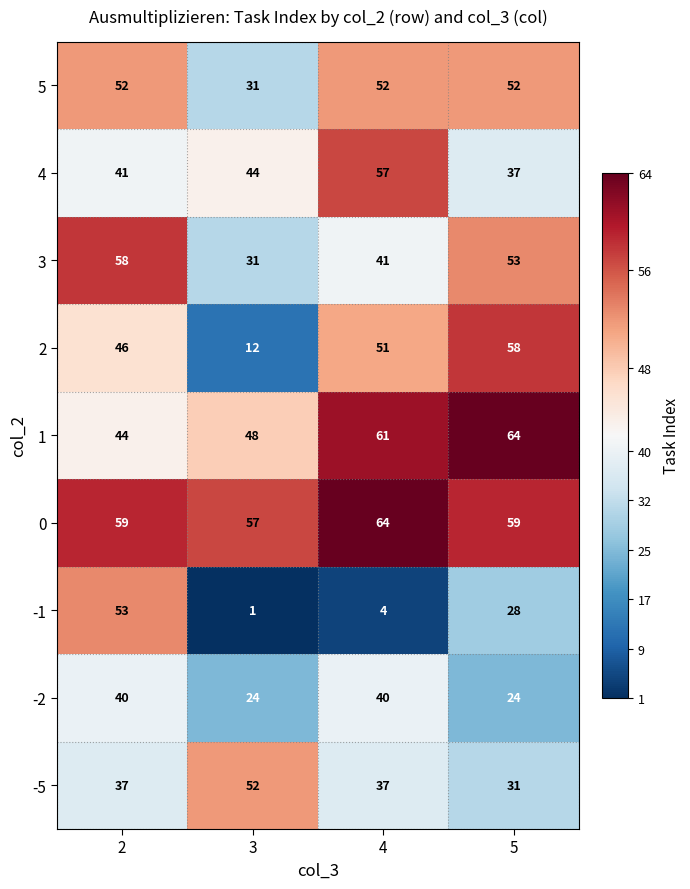

What is the total value across all series at 5?

406